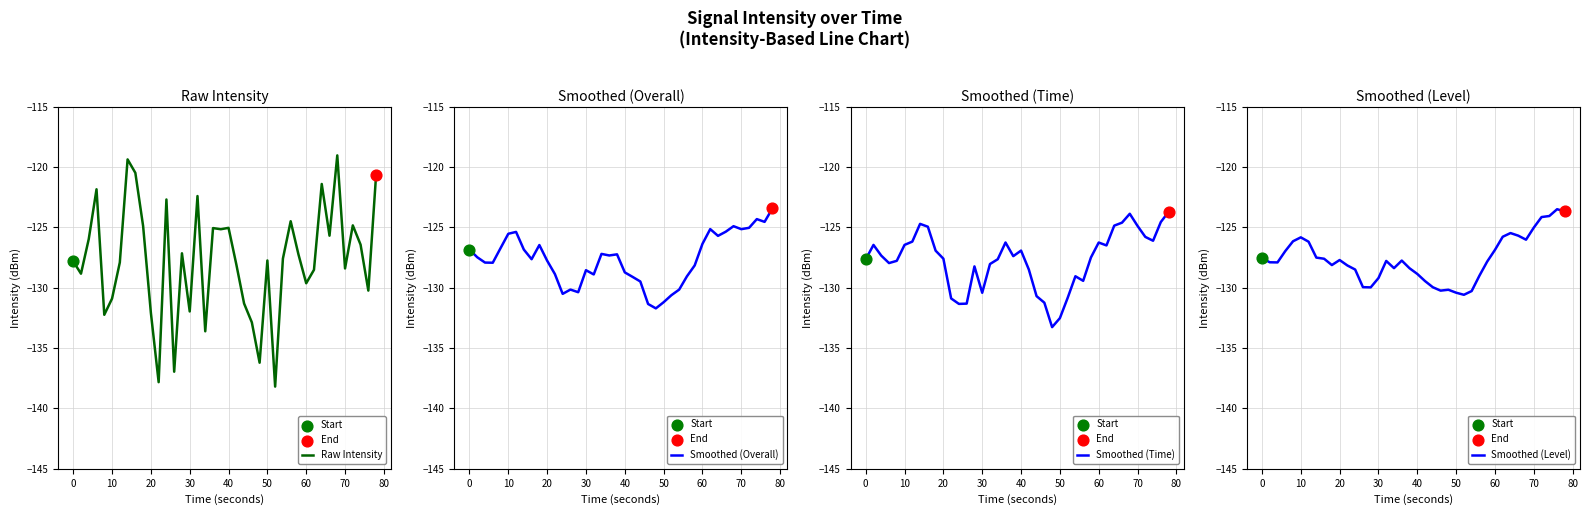

At how many categories does at least one series exceed -128?

32